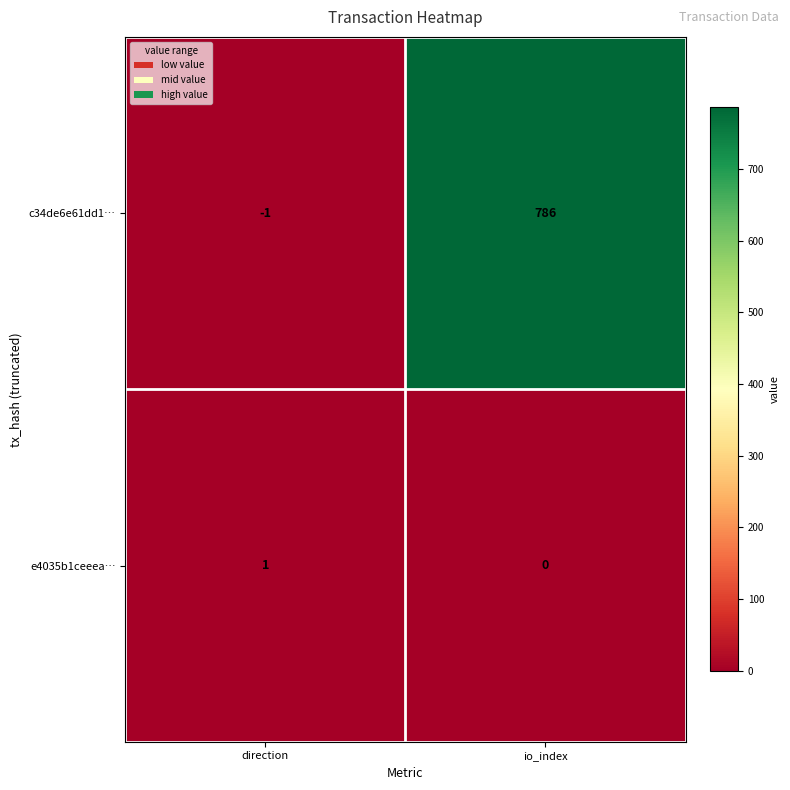

Reading left to right, what are all the values shown in this chart?

c34de6e61dd1…: direction=-1	io_index=786
e4035b1ceeea…: direction=1	io_index=0